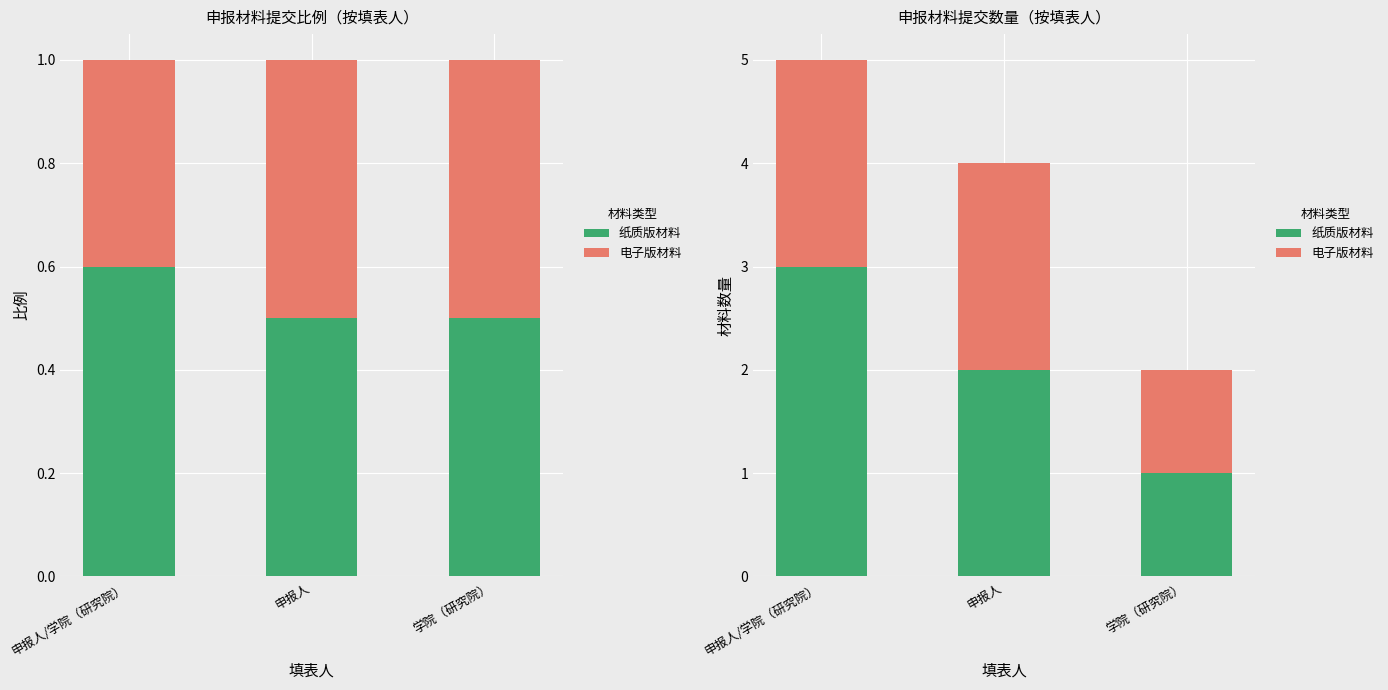

Which series has the widest spread of values?

纸质版材料